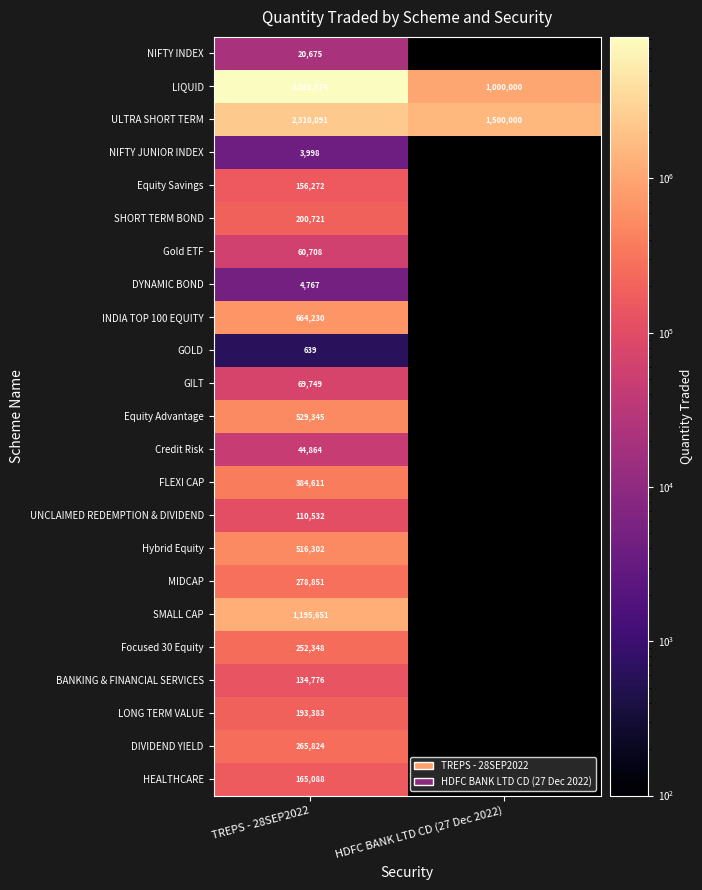

Is it true that HEALTHCARE equals 67234 at TREPS - 28SEP2022?

False